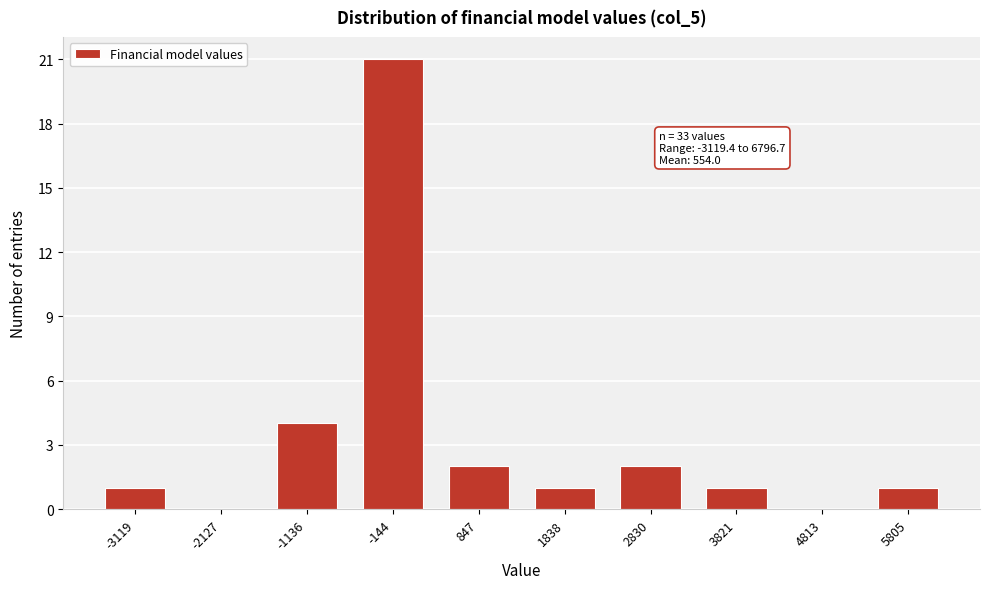

Reading left to right, what are all the values shown in this chart?

-3119=1	-2127=0	-1136=4	-144=21	847=2	1838=1	2830=2	3821=1	4813=0	5805=1